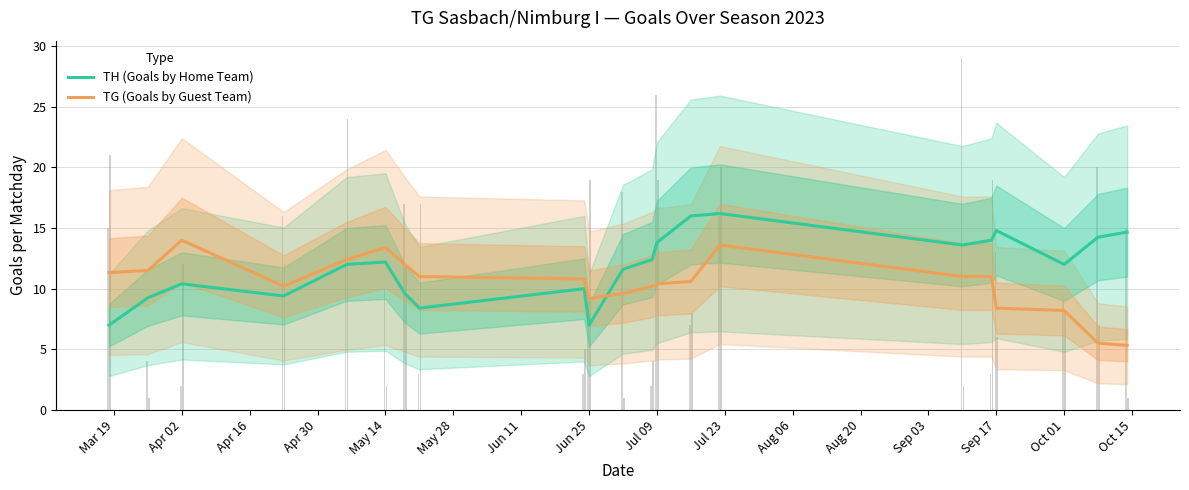

What is the minimum value for TH (Goals by Home Team)?

7.0